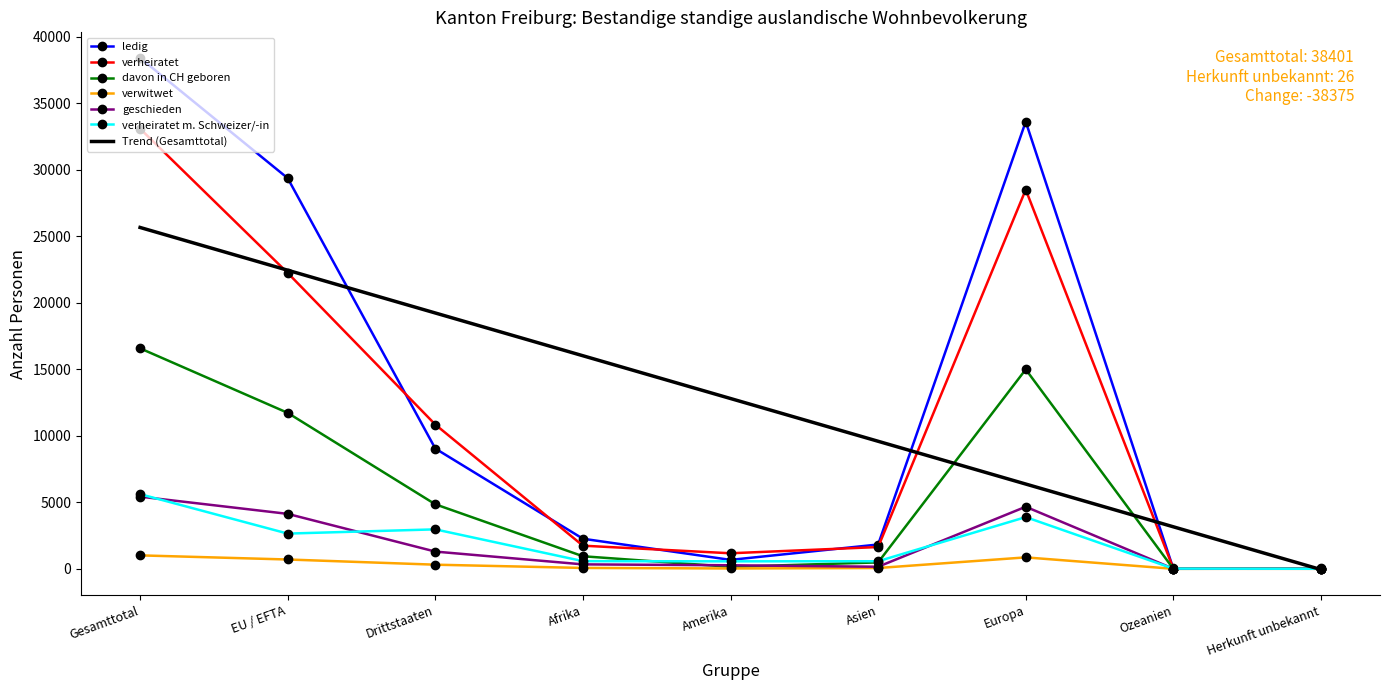

At how many categories does at least one series exceed 16519?

4